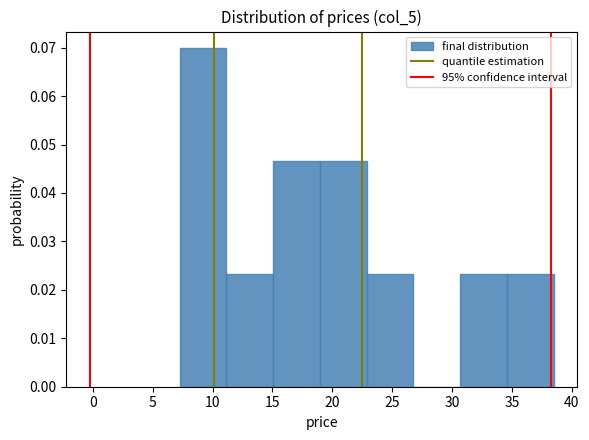

Reading left to right, transcribe this chart: for each bar, give the range it covers on the x-axis and its height. Neither the bar edges nor the heights are printed on the chart, so give them approximately, as read against the axes.

7.5 to 11.0: 0.070
11.0 to 15.0: 0.023
15.0 to 19.0: 0.047
19.0 to 23.0: 0.047
23.0 to 27.0: 0.023
27.0 to 30.5: 0
30.5 to 34.5: 0.023
34.5 to 38.5: 0.023